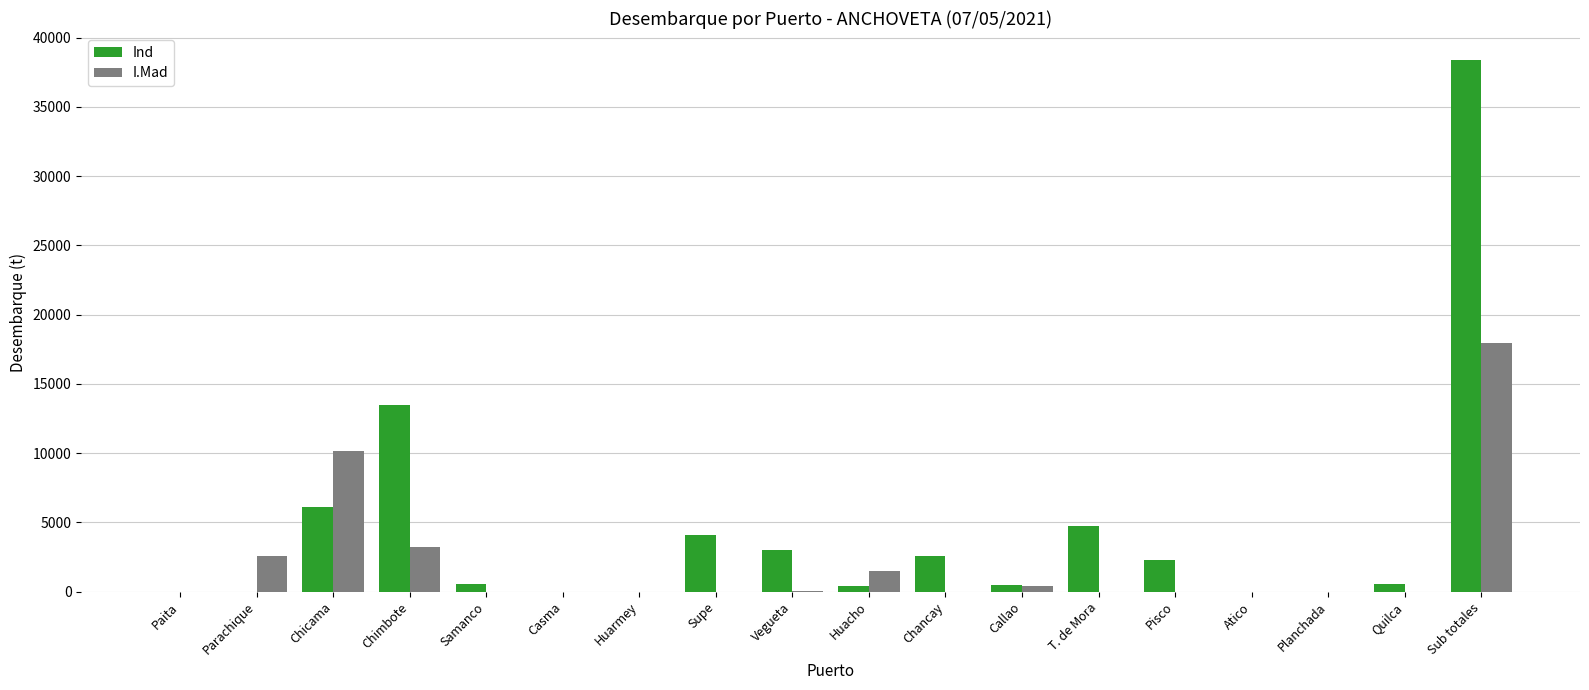

What is the greatest value displayed?

38411.9